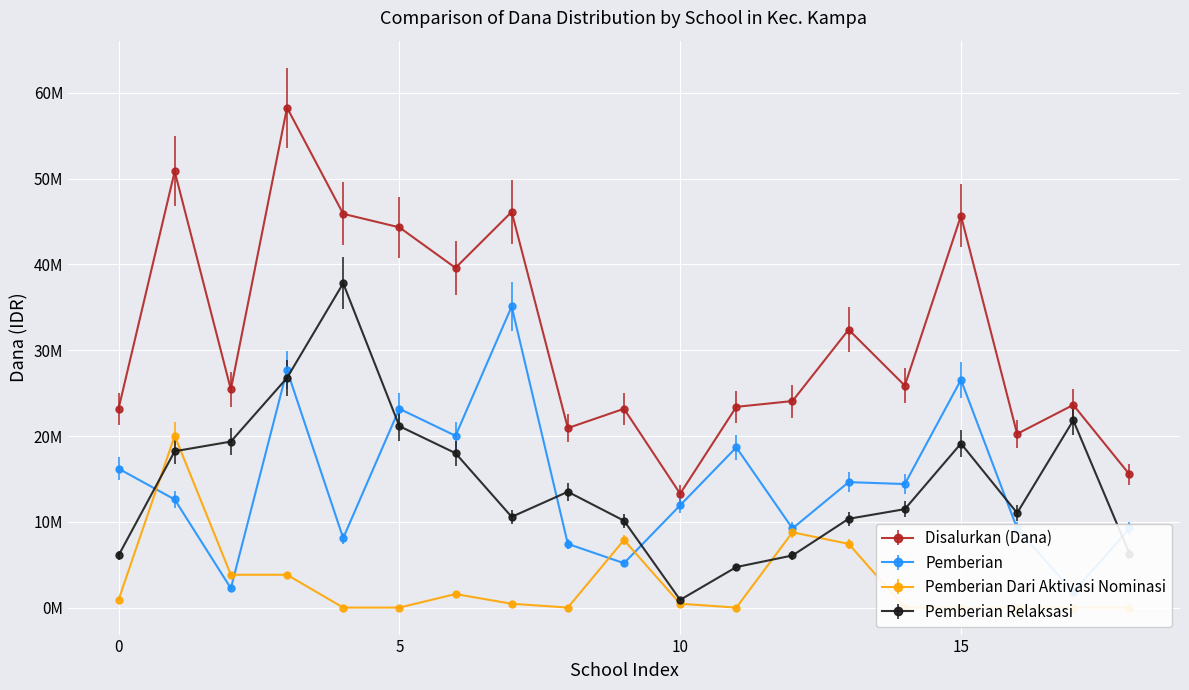

List the series in order of their peak value, lowest first.

Pemberian Dari Aktivasi Nominasi, Pemberian, Pemberian Relaksasi, Disalurkan (Dana)